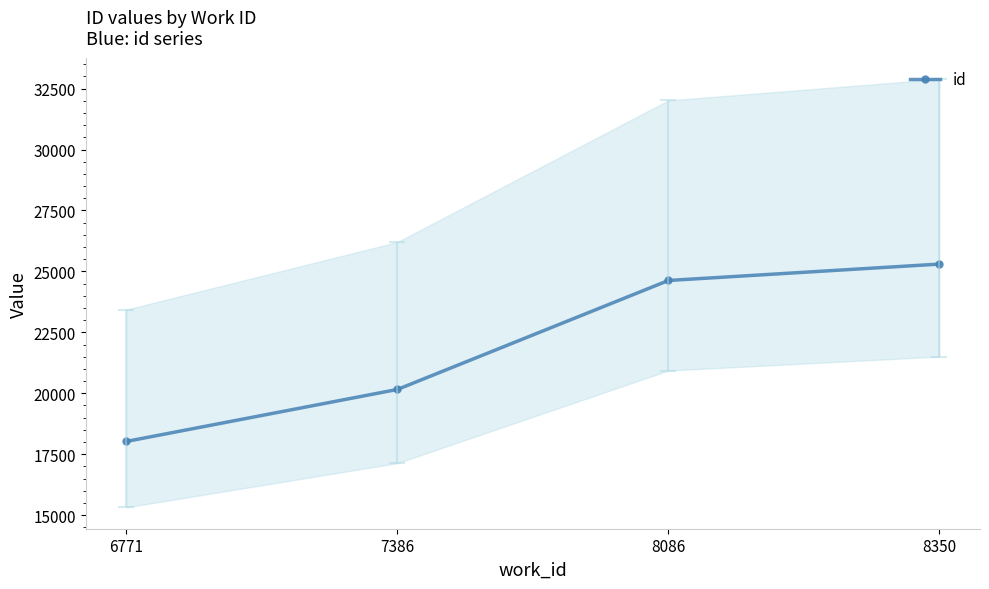

How many categories are shown in the chart?

4